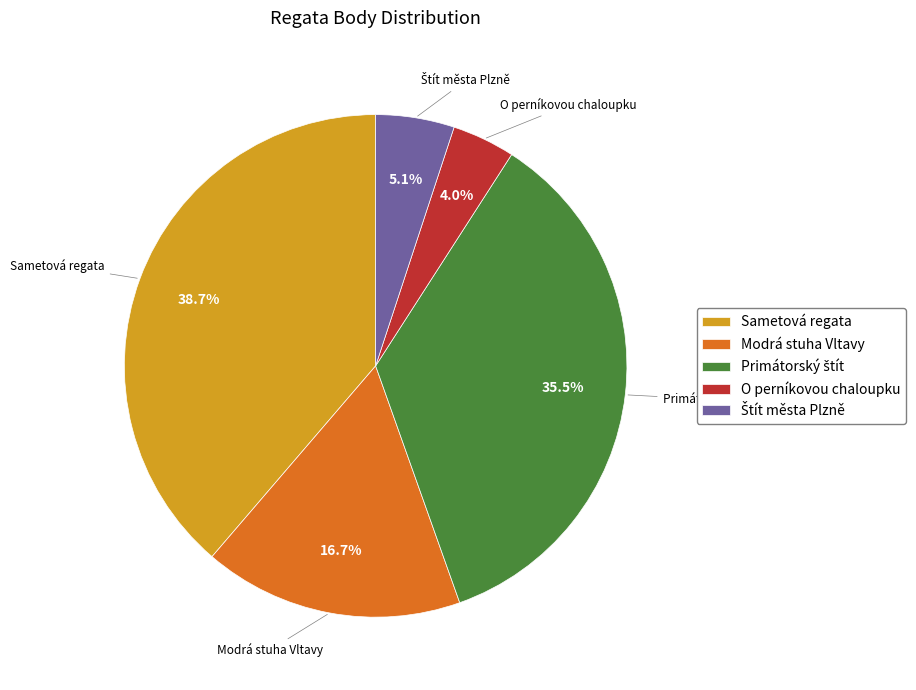

Does O perníkovou chaloupku represent more than half of the total?

No